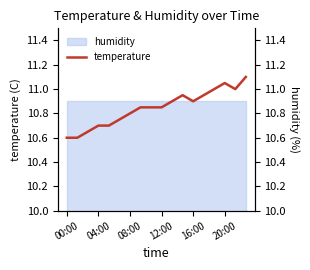

The value at 08:00 is 6.6. True or false?

False